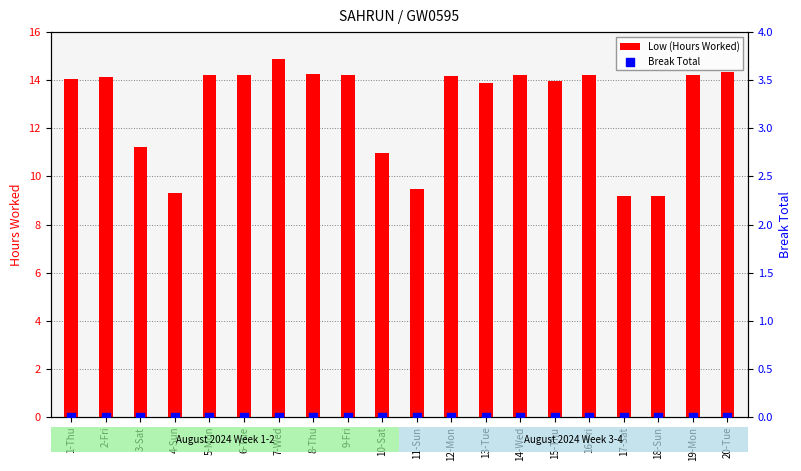

Which series contains the highest Y value?

Low (Hours Worked)